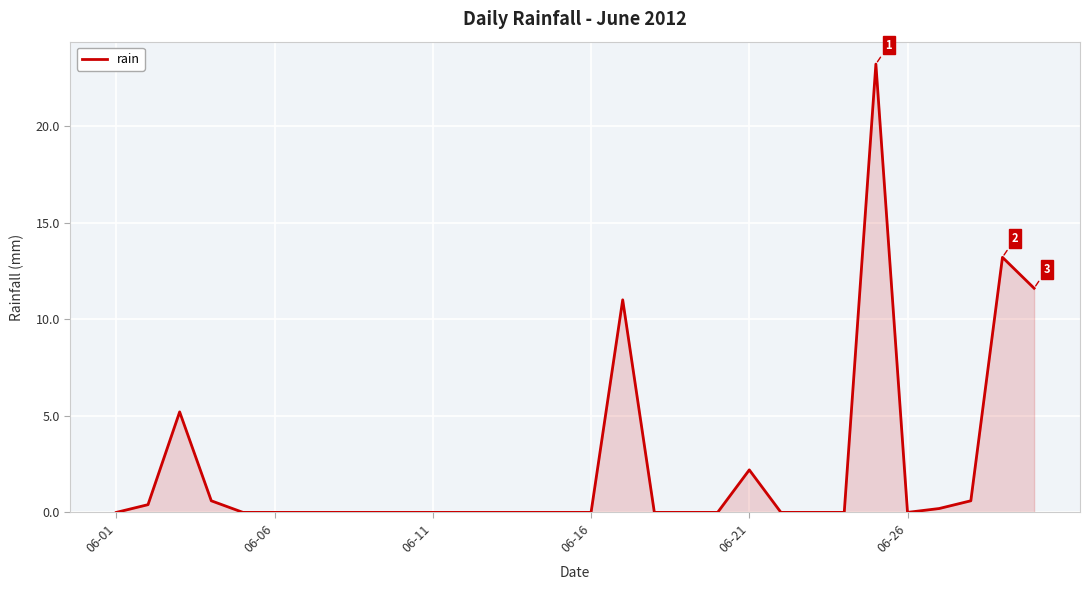

True or false: the data has more than 1 interior local peaks.

True